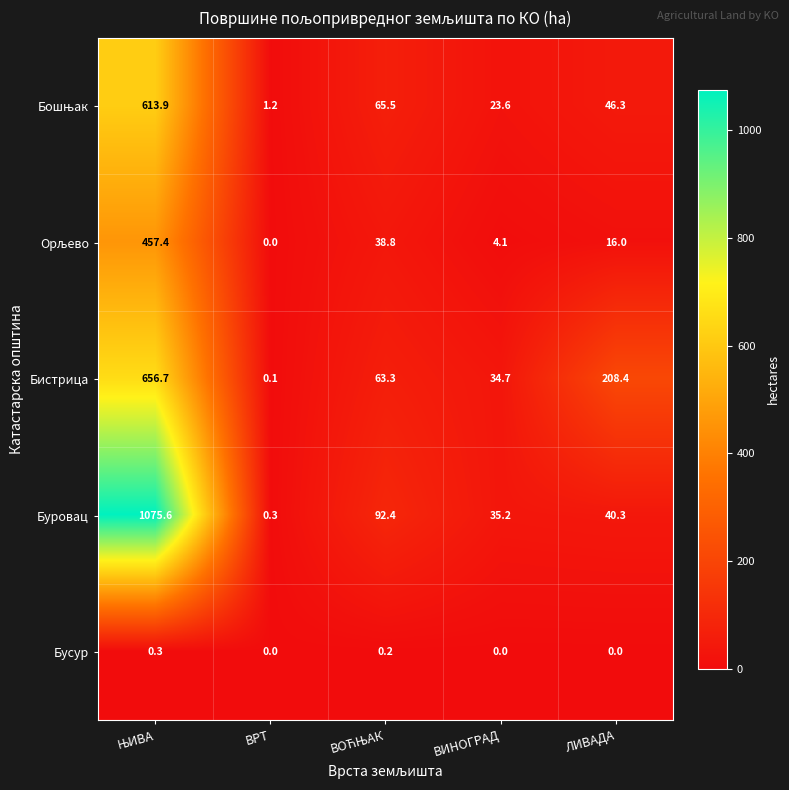

True or false: Бусур has a value of 0.0 at ВРТ.

True